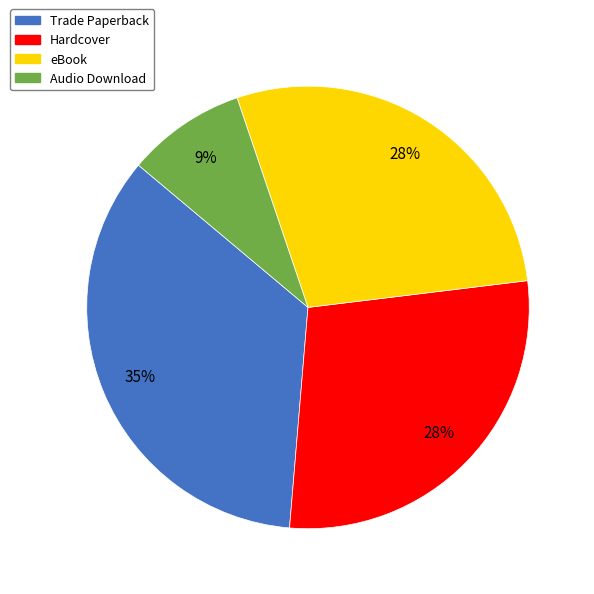

Is Hardcover the majority of the pie?

No